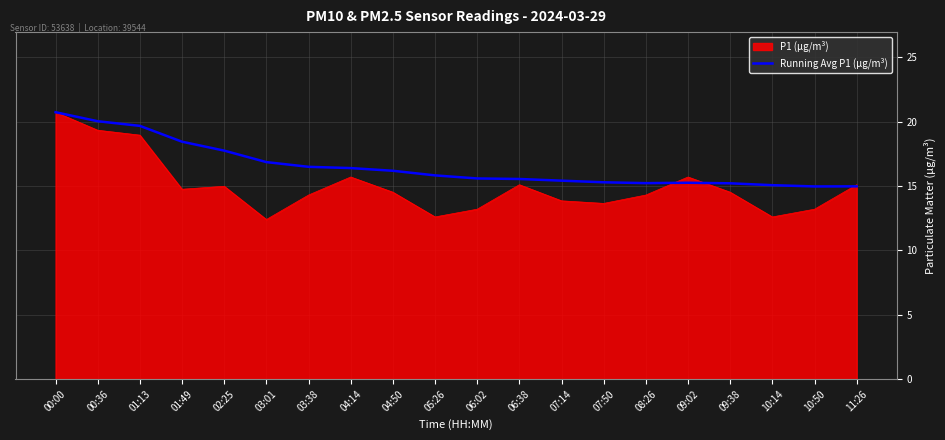

At 07:50, list the series in order from smallest to largest.

P1 (µg/m³), Running Avg P1 (µg/m³)